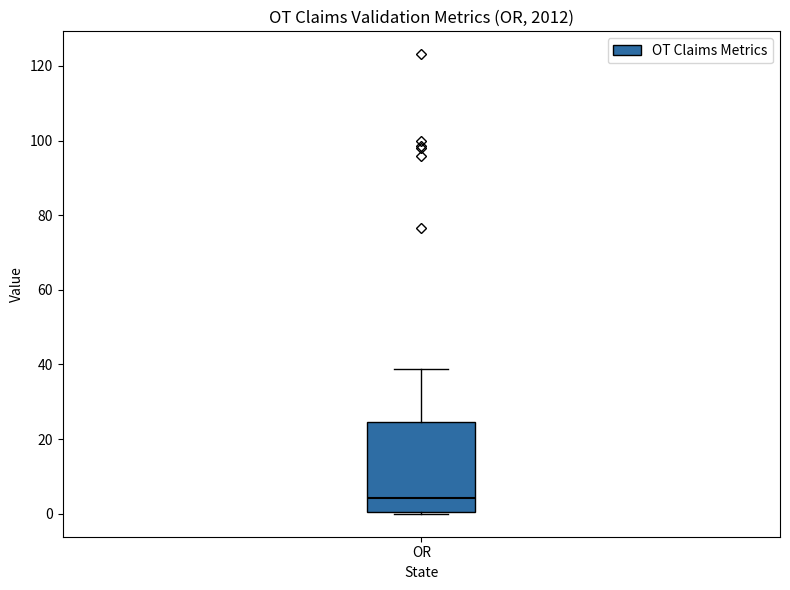

Where does the median line of the box for OR sit on the y-axis? The values are not printed on the chart, so give them approximately, as read against the axis.

4